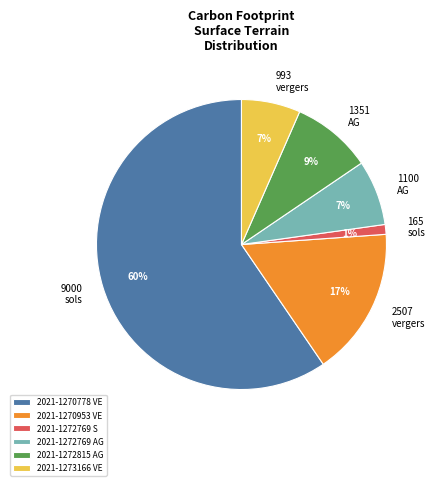

Which has a higher value, 165 sols or 1351 AG?

1351 AG